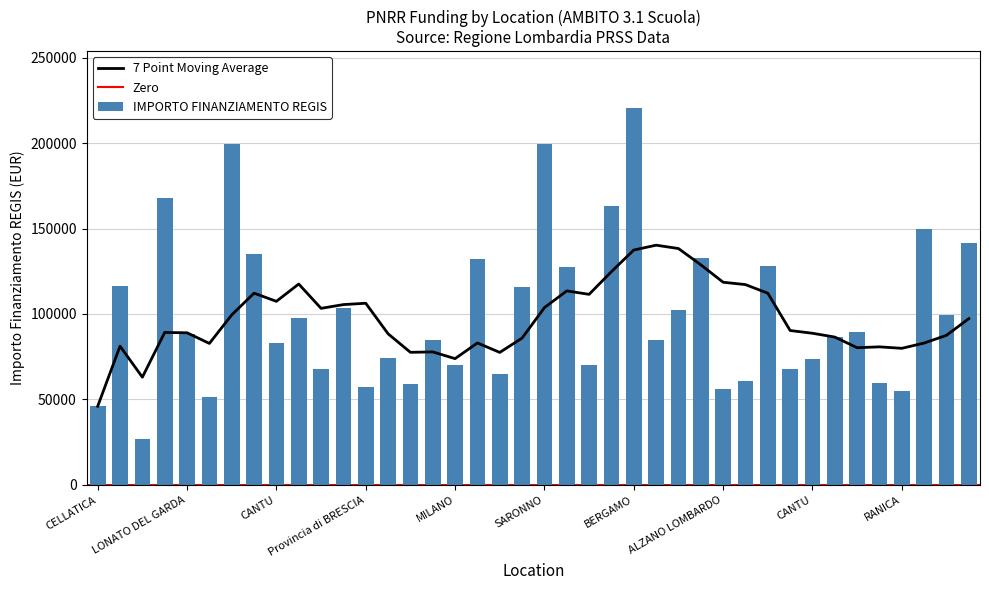

At which label is the value closest to 123696?

GALLARATE